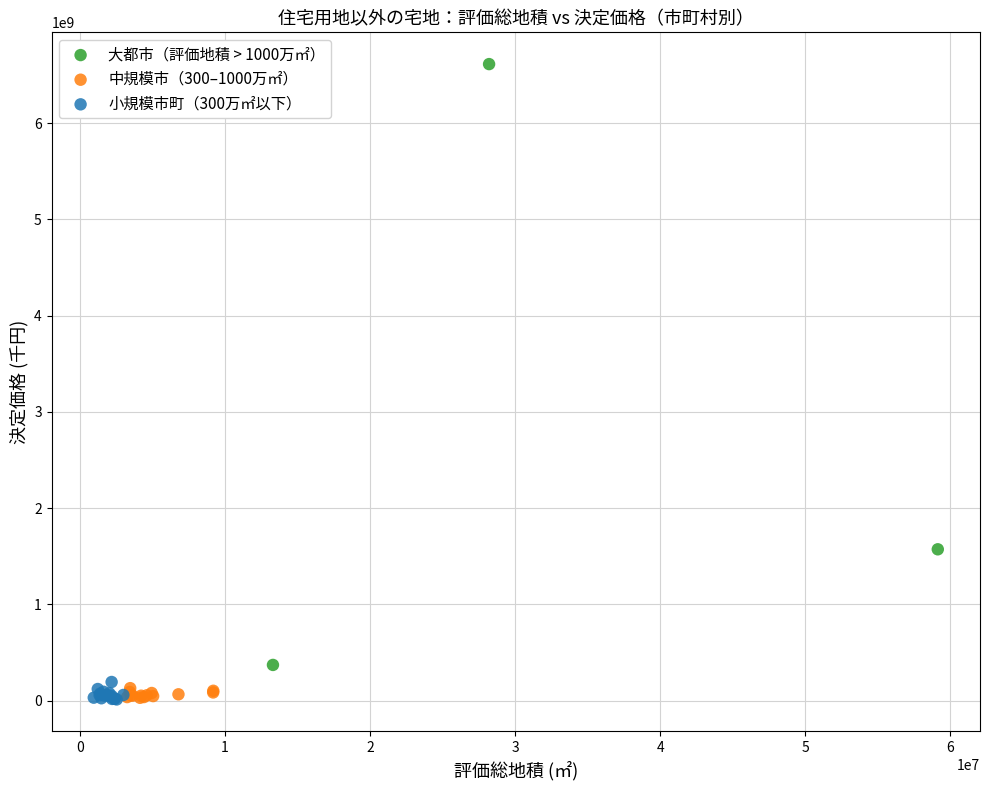

Which series has the largest Y range (max minus min)?

大都市（評価地積 > 1000万㎡）